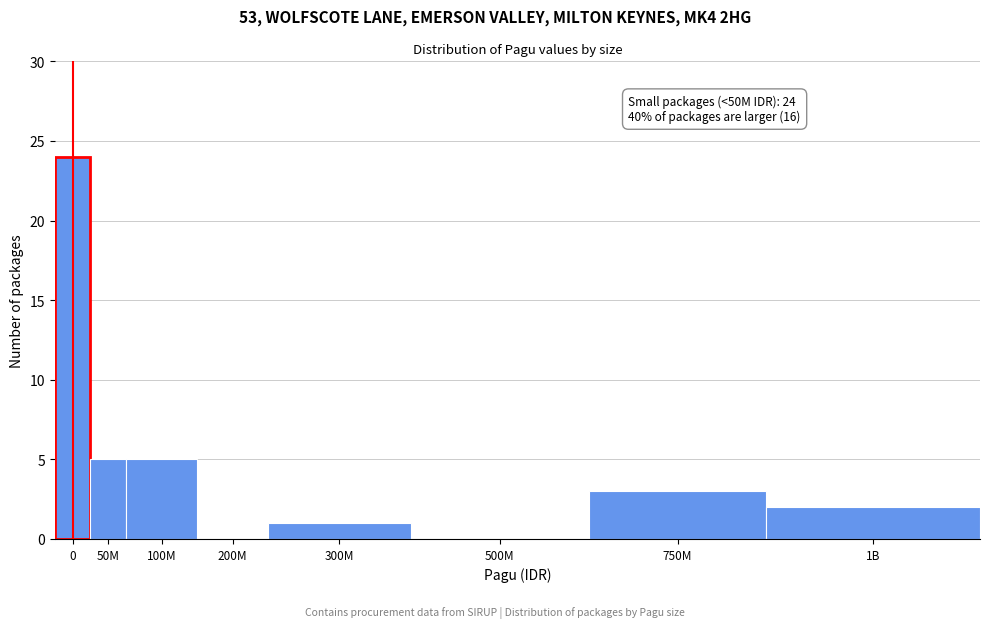

Reading left to right, list all the values displayed in this chart.

0=24	50M=5	100M=5	200M=0	300M=1	500M=0	750M=3	1B=2